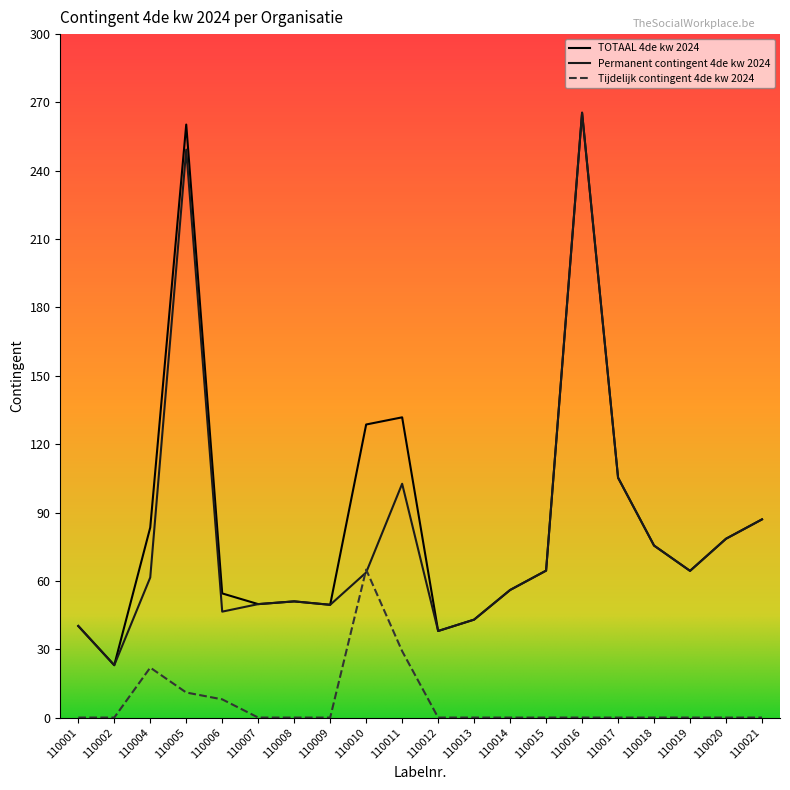

At which label is Tijdelijk contingent 4de kw 2024 closest to 32?

110011